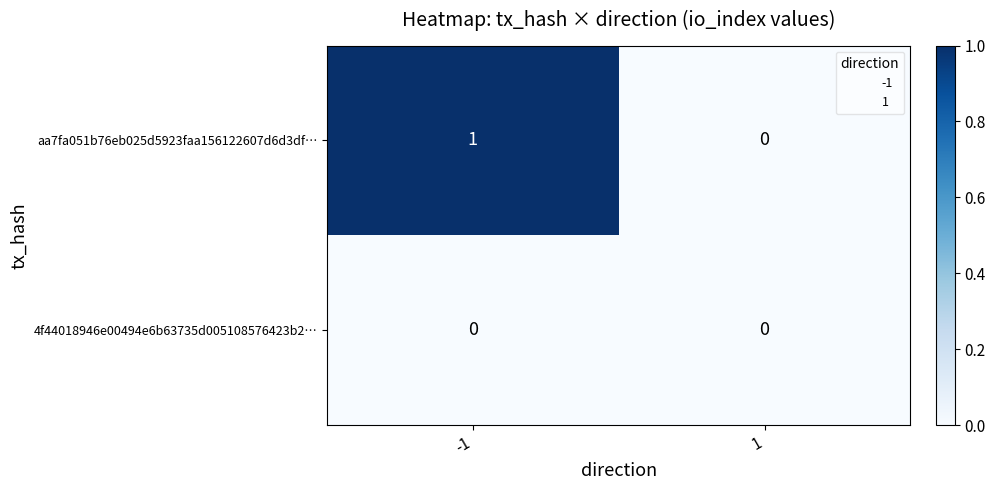

Is the value of 4f44018946e00494e6b63735d005108576423b2… at -1 greater than the value of aa7fa051b76eb025d5923faa156122607d6d3df… at -1?

No